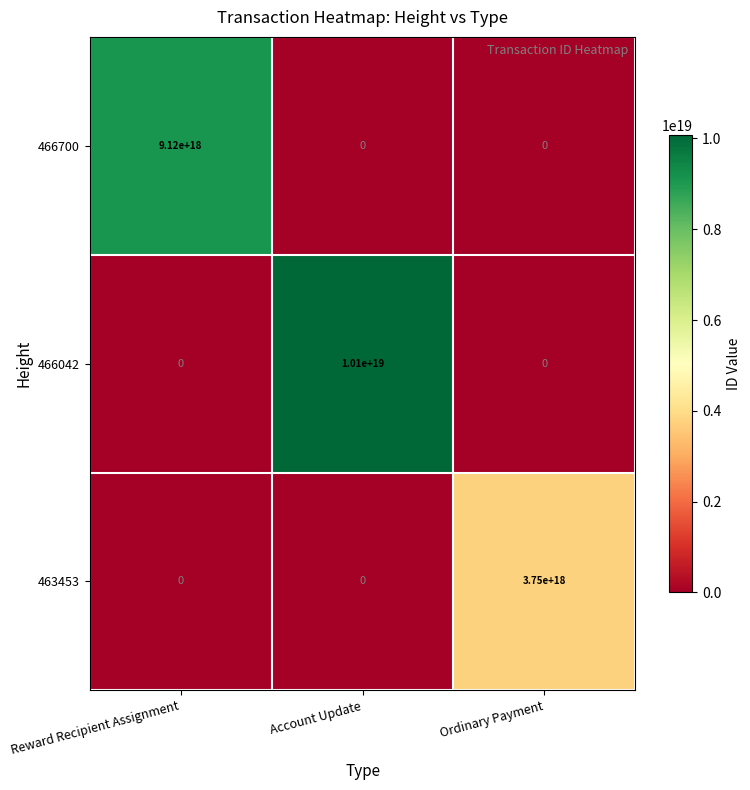

List the series in order of their peak value, lowest first.

463453, 466700, 466042